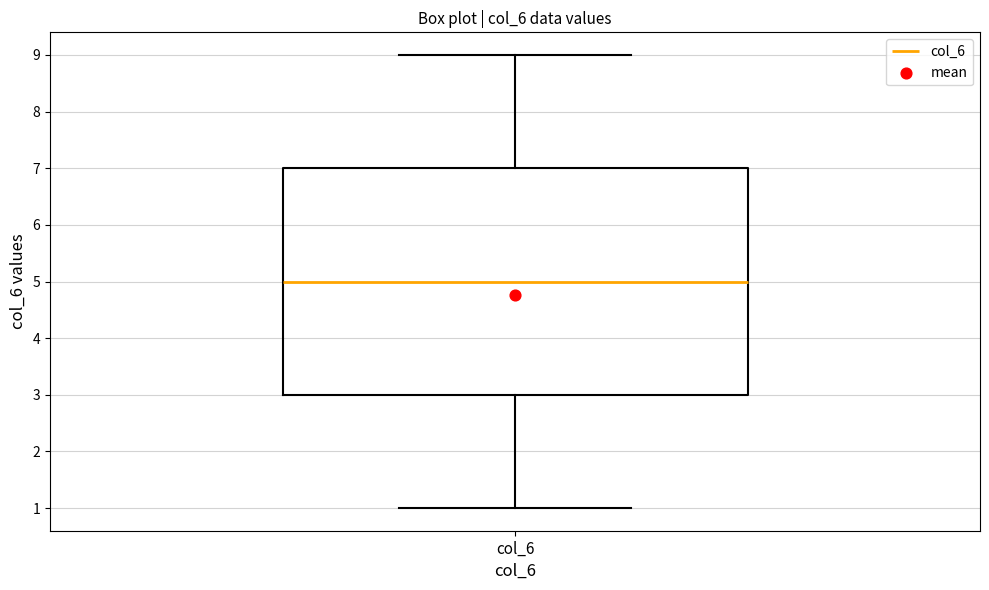

Where does the lower whisker of the box for col_6 end on the y-axis? The values are not printed on the chart, so give them approximately, as read against the axis.

1